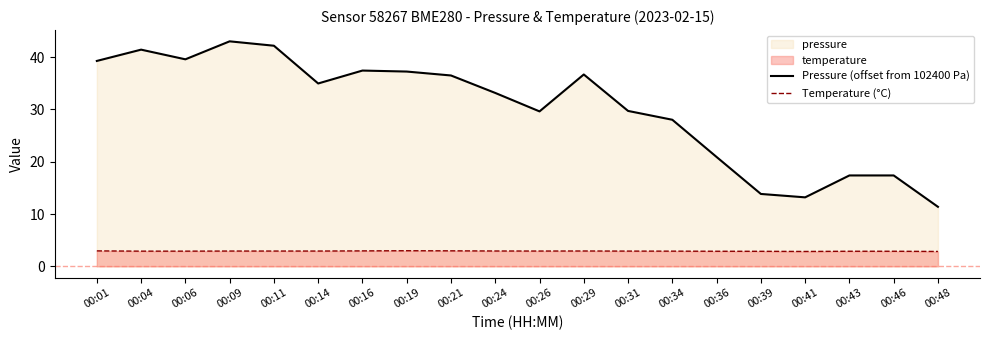

Between 00:21 and 00:36, which is larger?

00:21